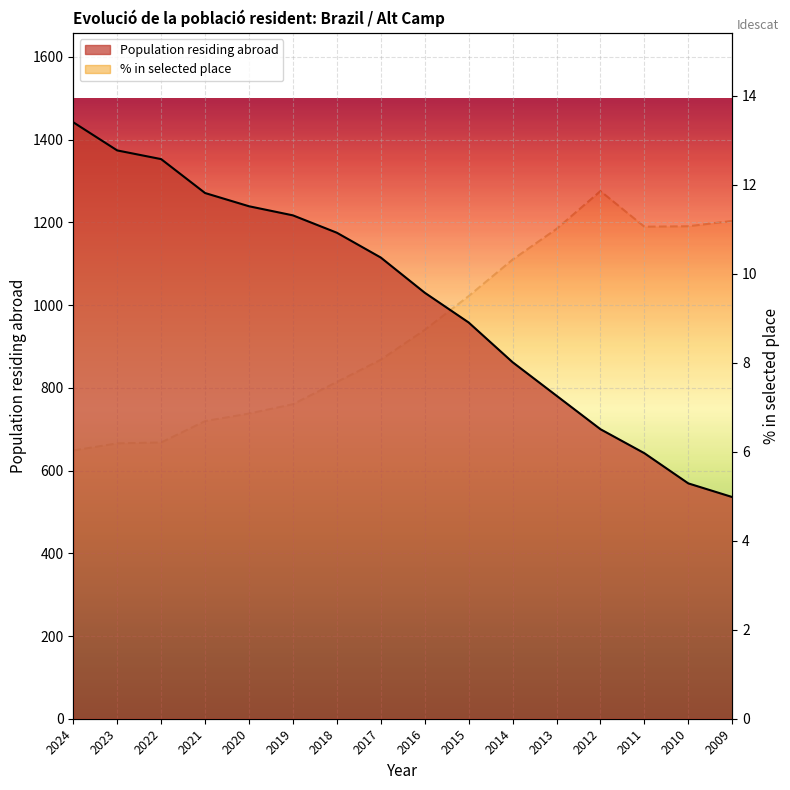

What is the total value across all series at 2009?

547.2